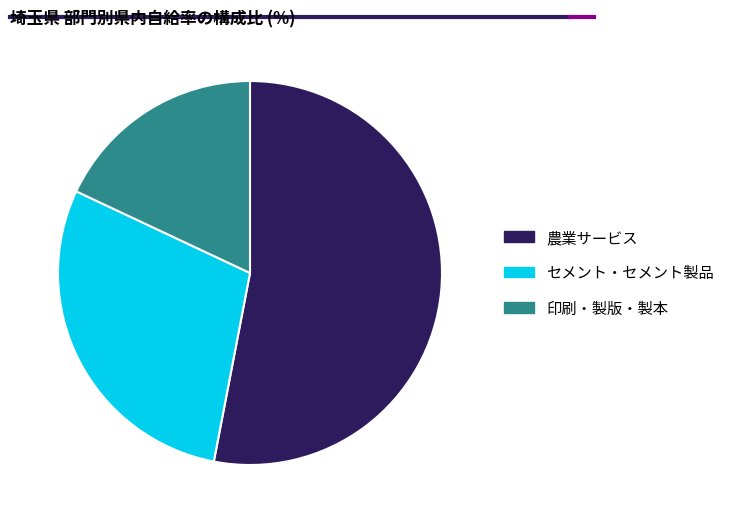

Combined, do セメント・セメント製品 and 農業サービス account for over 50%?

Yes